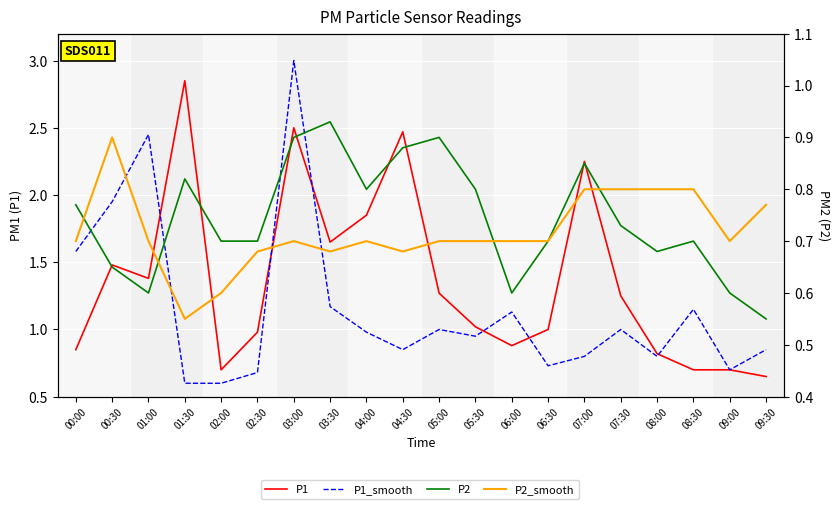

How many times do P2_smooth and P2 cross each other?

4